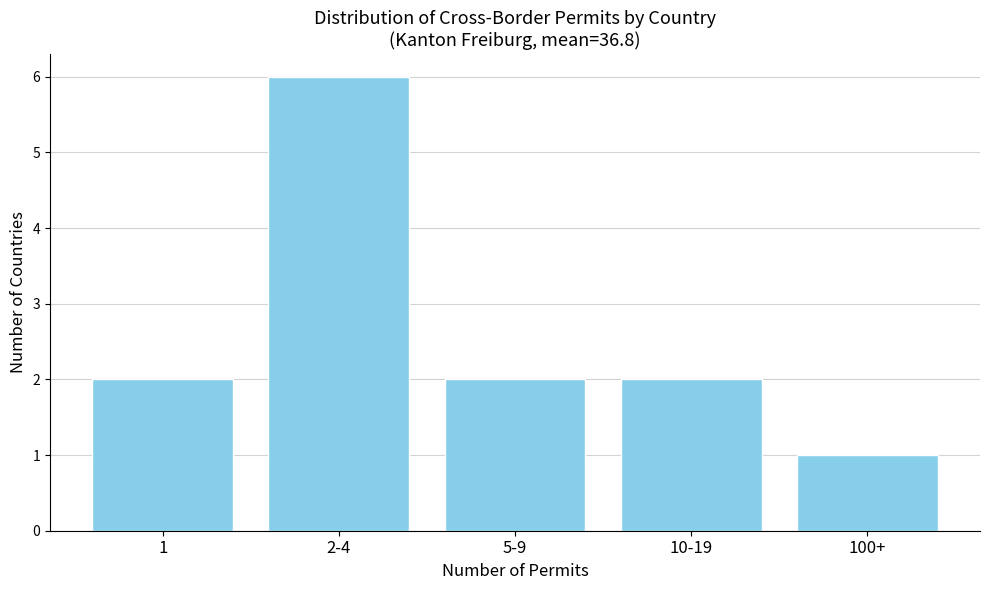

Reading right to left, list all the values displayed in this chart.

100+=1	10-19=2	5-9=2	2-4=6	1=2